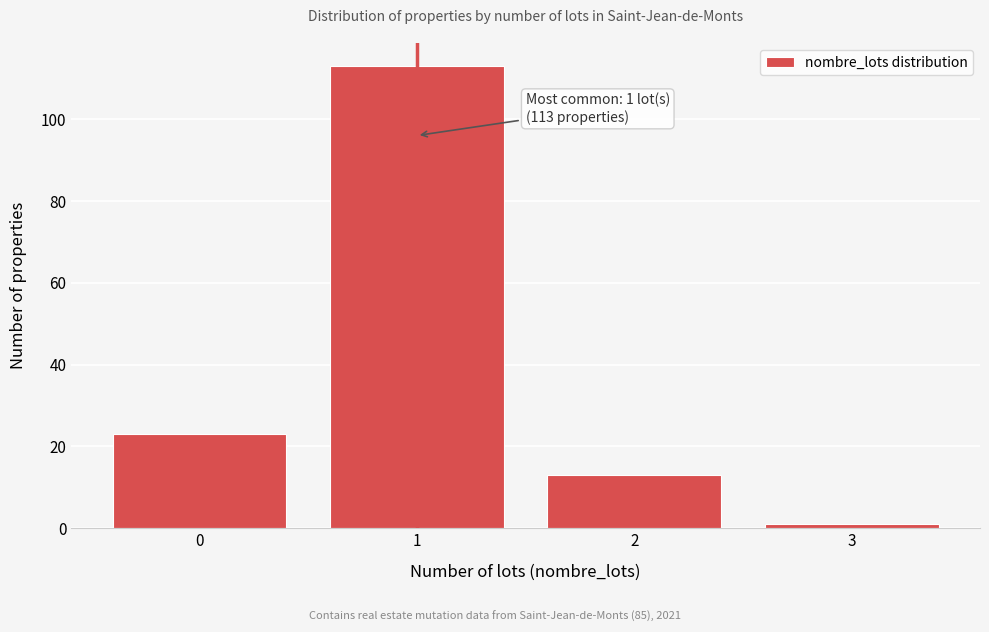

Reading left to right, list all the values displayed in this chart.

23	113	13	1